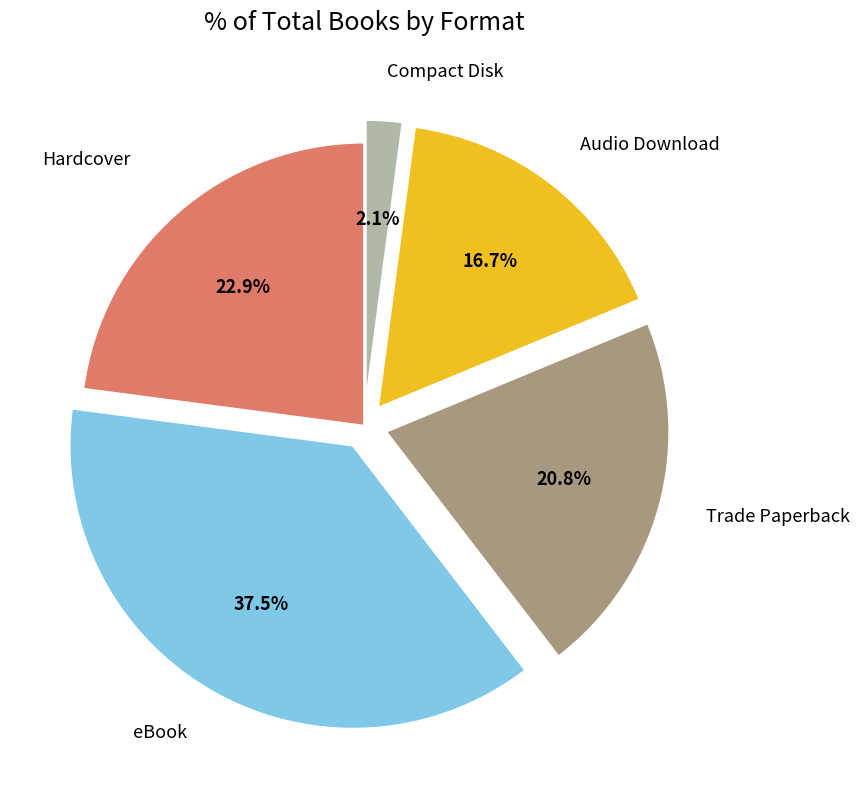

Does any single category account for the majority?

No